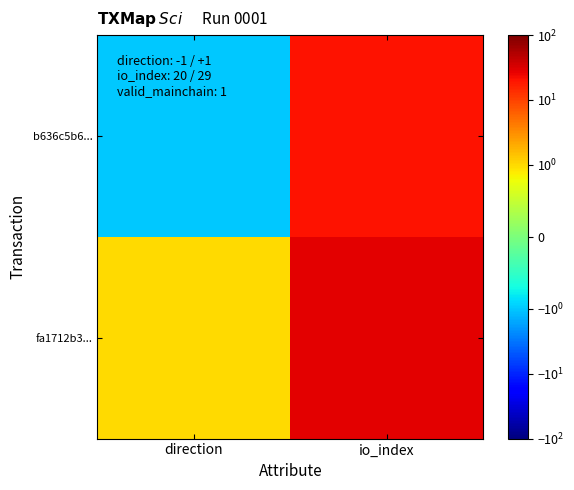

Reading left to right, extract all data points from this chart.

b636c5b6...: direction=-1	io_index=20
fa1712b3...: direction=1	io_index=29